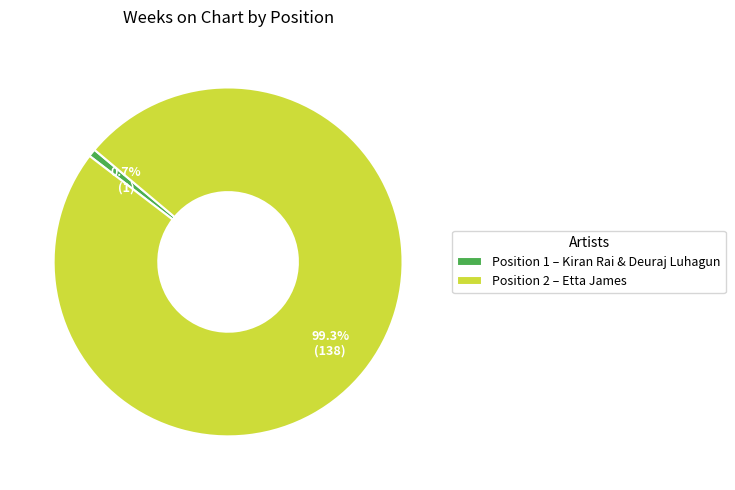

Which category has the biggest portion of the pie?

Position 2 – Etta James